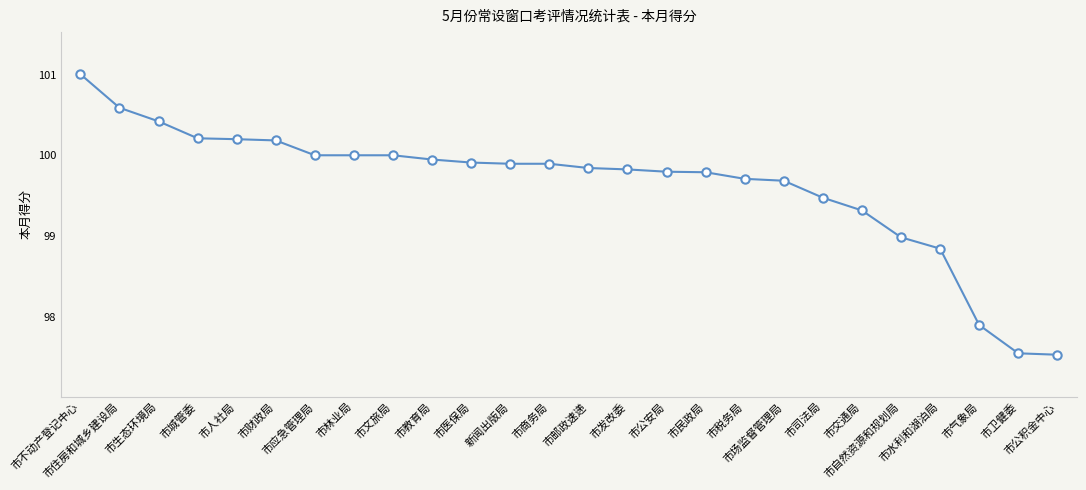

What is the greatest value displayed?

101.0